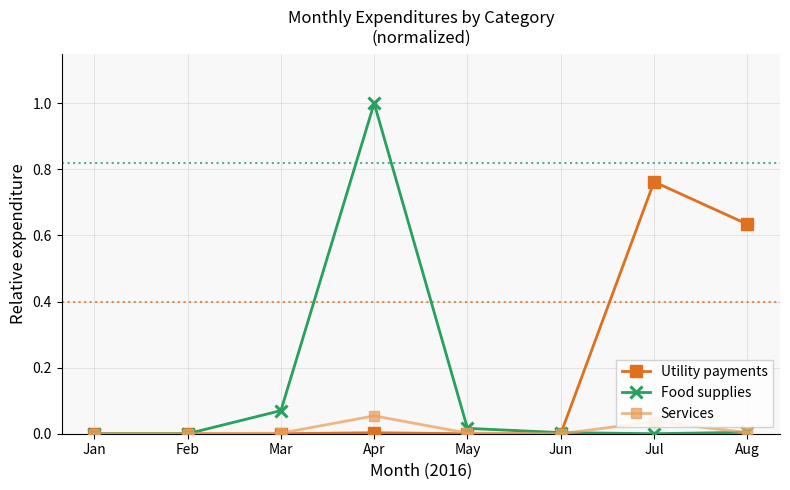

Which label corresponds to the largest value in the chart?

Apr